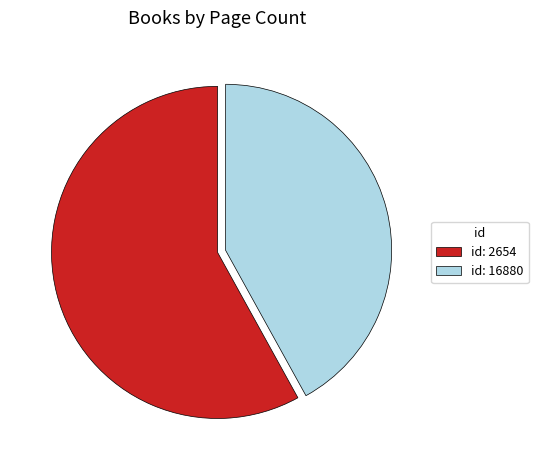

Is id: 16880 the majority of the pie?

No